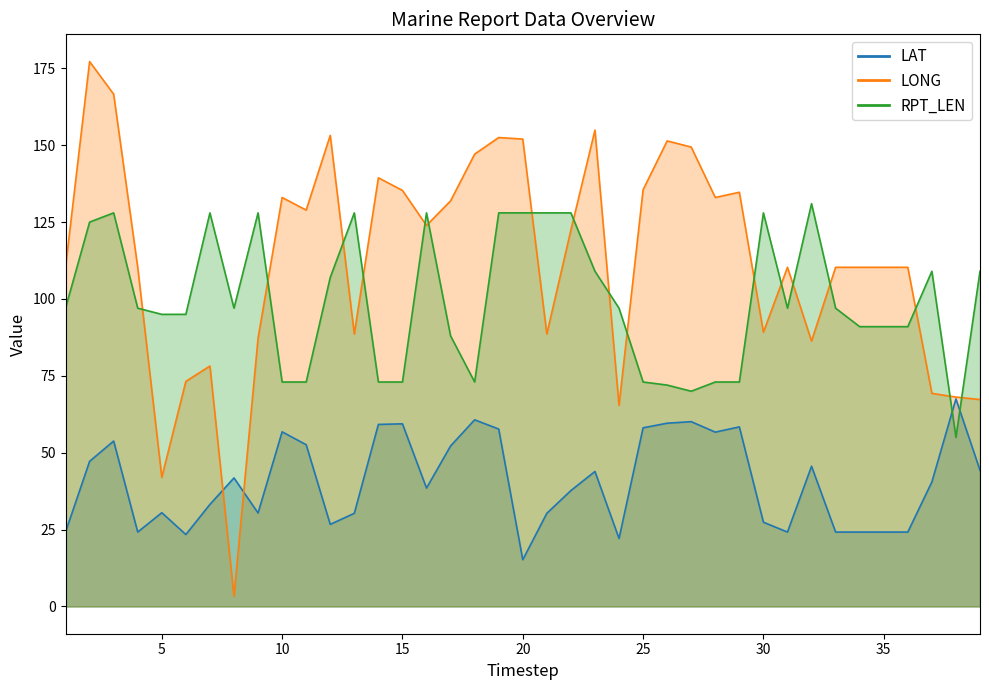

How many values in the RPT_LEN series exceed 97?

16